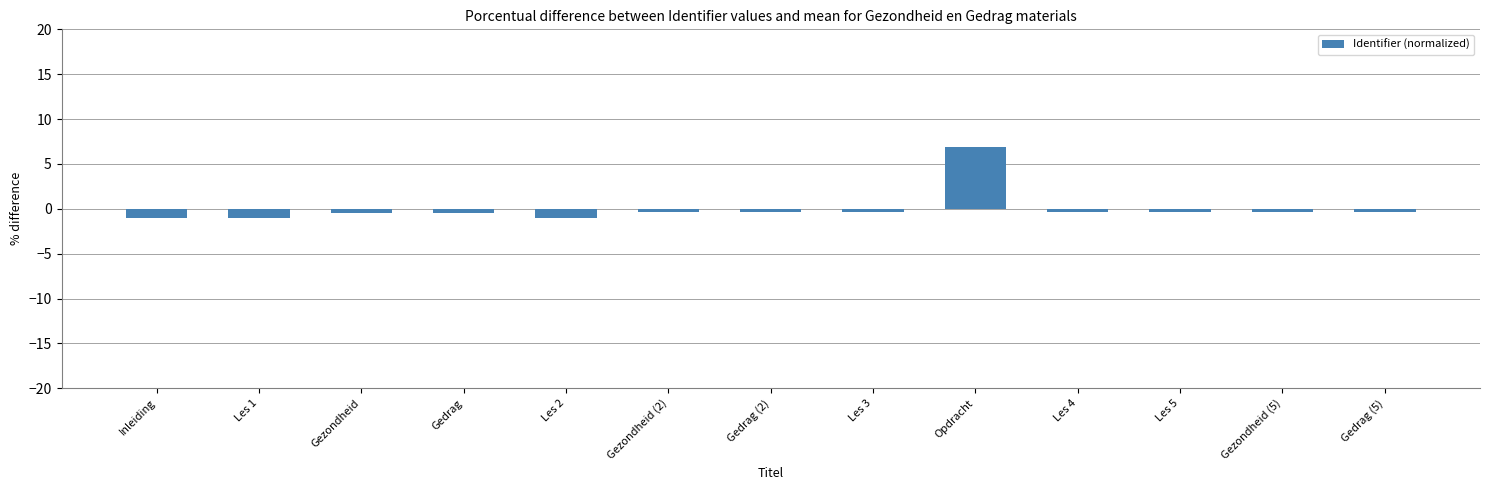

The value at Les 2 is -1.0. True or false?

True